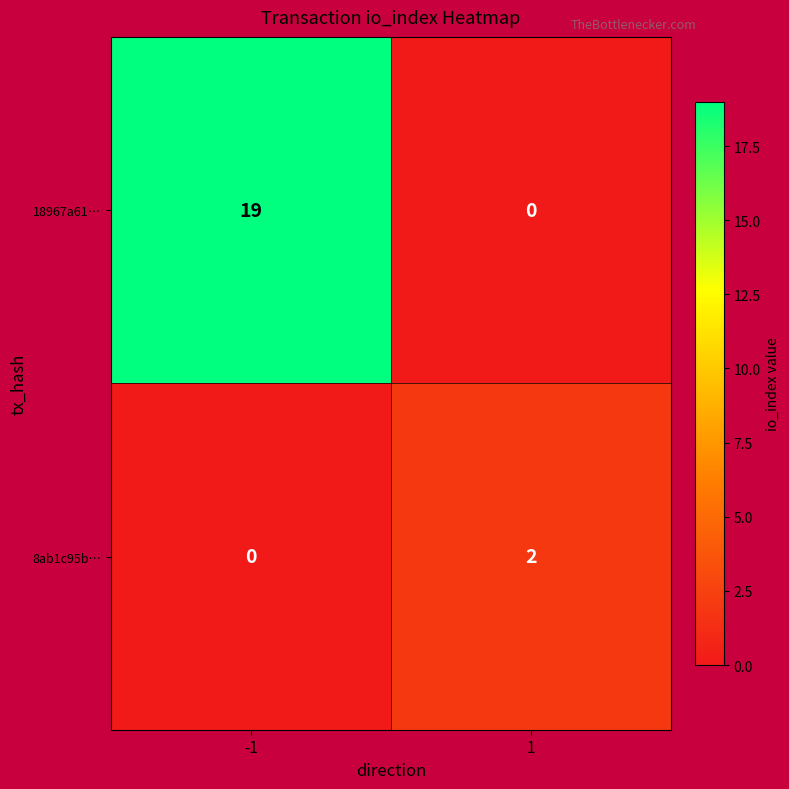

Reading left to right, extract all data points from this chart.

18967a61…: -1=19	1=0
8ab1c95b…: -1=0	1=2